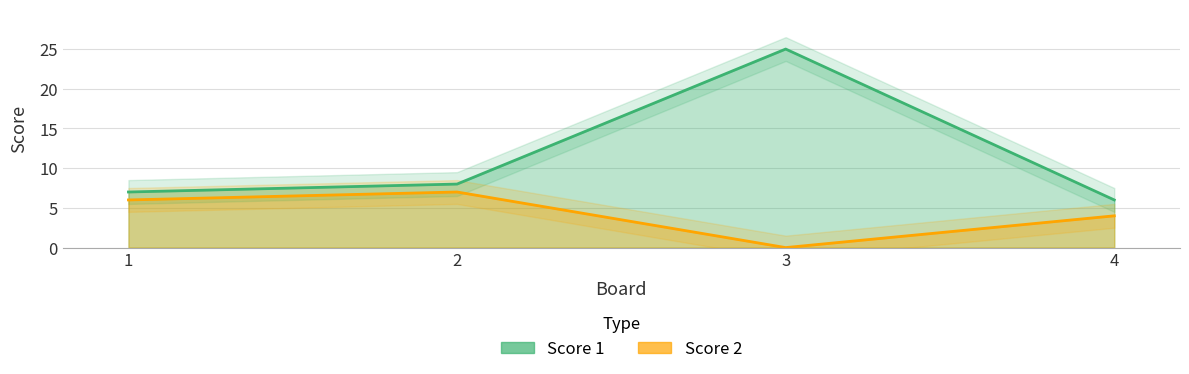

At which category does Score 1 reach its first local peak?

3